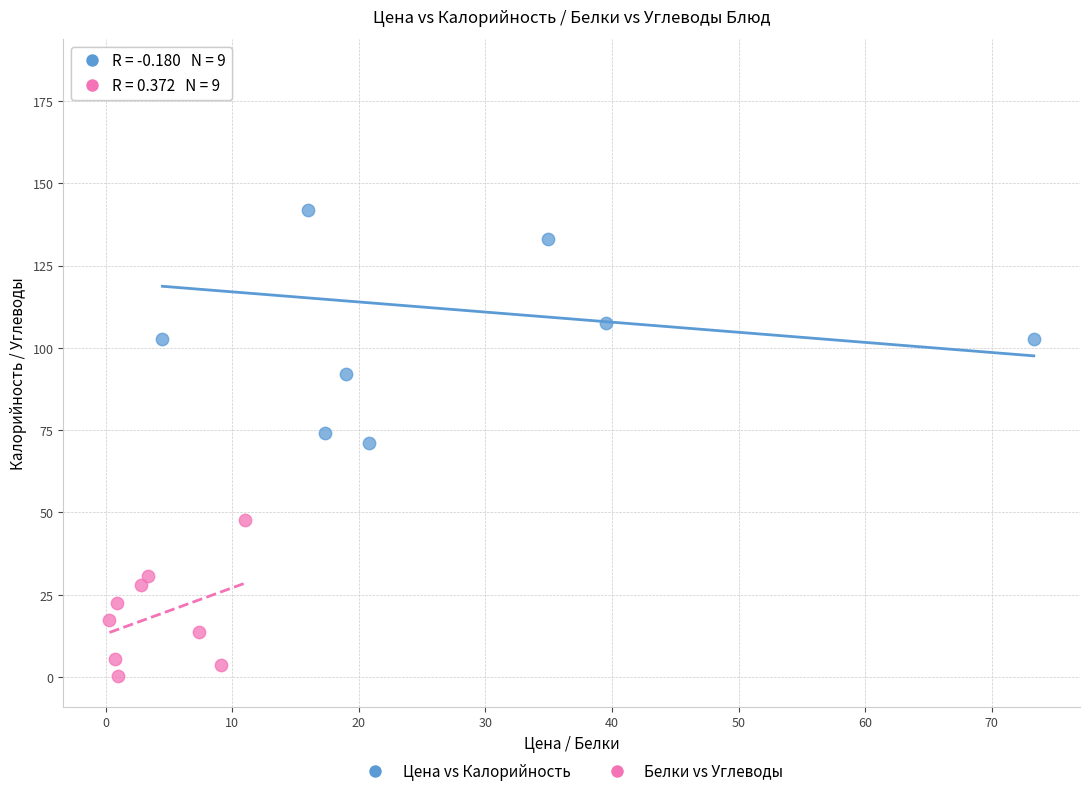

Which series reaches the minimum Y coordinate?

Белки vs Углеводы